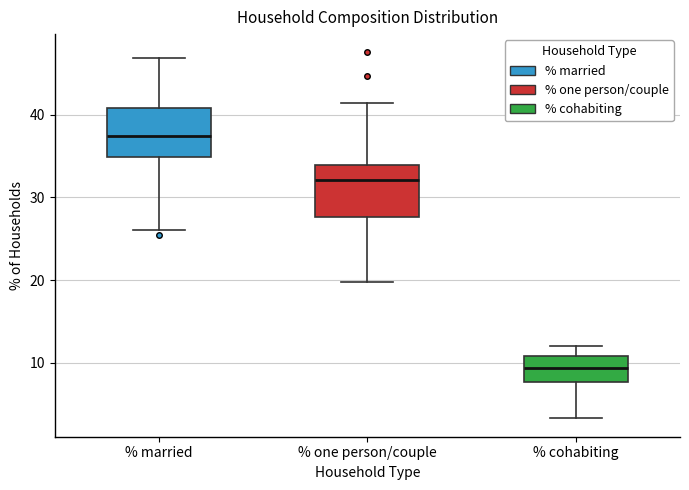

Where does the median line of the box for % one person/couple sit on the y-axis? The values are not printed on the chart, so give them approximately, as read against the axis.

32